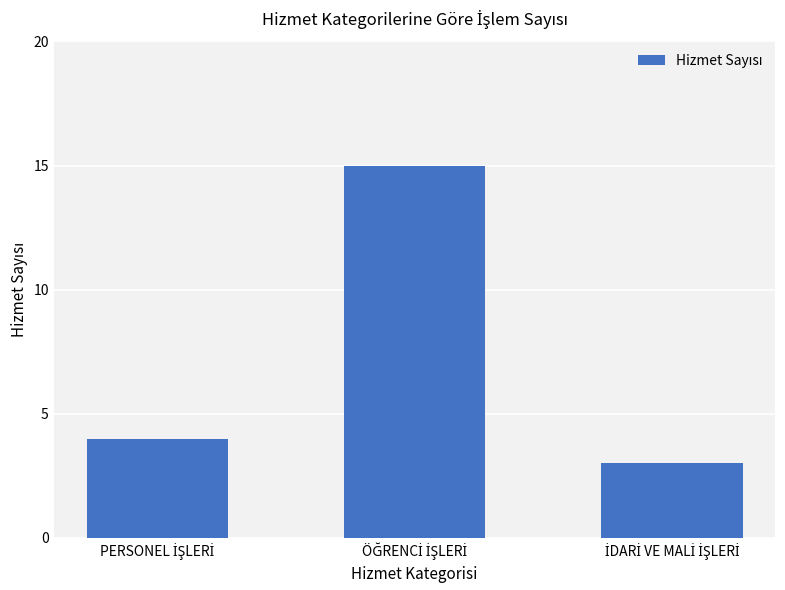

What is the value of the 2nd bar from the left?

15